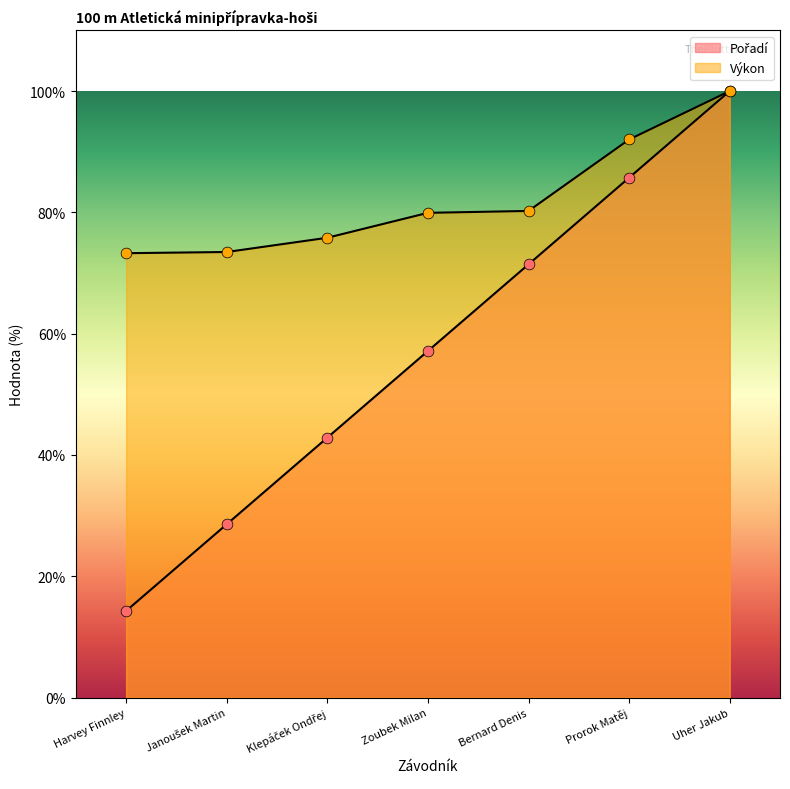

What is the total value across all series at Prorok Matěj?

177.7